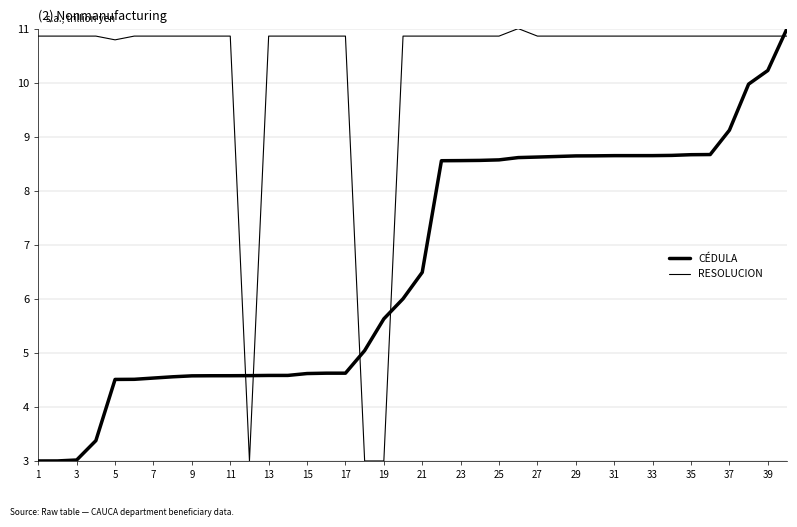

Is this an area chart (filled region under the line)?

No